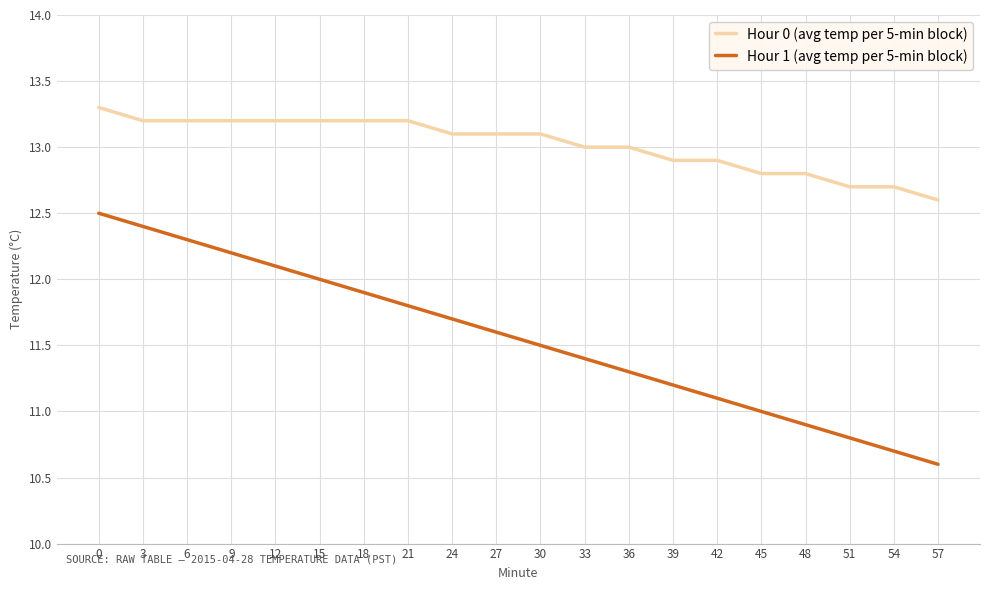

Reading right to left, list all the values displayed in this chart.

Hour 0 (avg temp per 5-min block): 12.6	12.7	12.7	12.8	12.8	12.9	12.9	13.0	13.0	13.1	13.1	13.1	13.2	13.2	13.2	13.2	13.2	13.2	13.2	13.3
Hour 1 (avg temp per 5-min block): 10.6	10.7	10.8	10.9	11.0	11.1	11.2	11.3	11.4	11.5	11.6	11.7	11.8	11.9	12.0	12.1	12.2	12.3	12.4	12.5